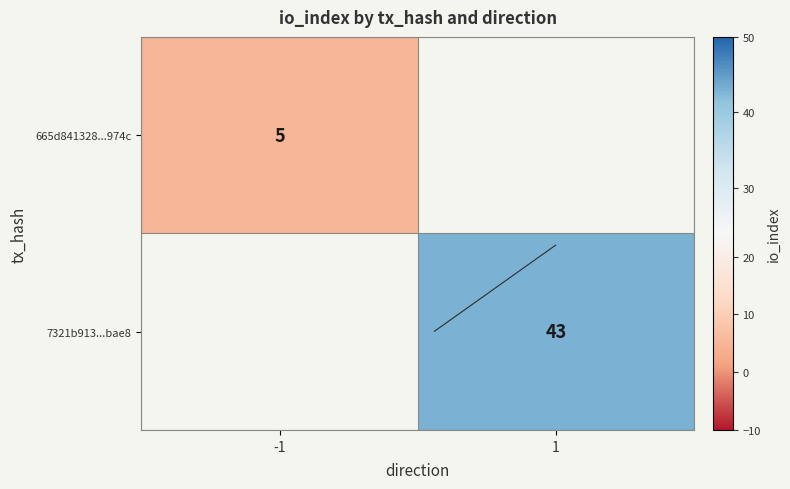

Is it true that 665d841328...974c equals 5.0 at -1?

True